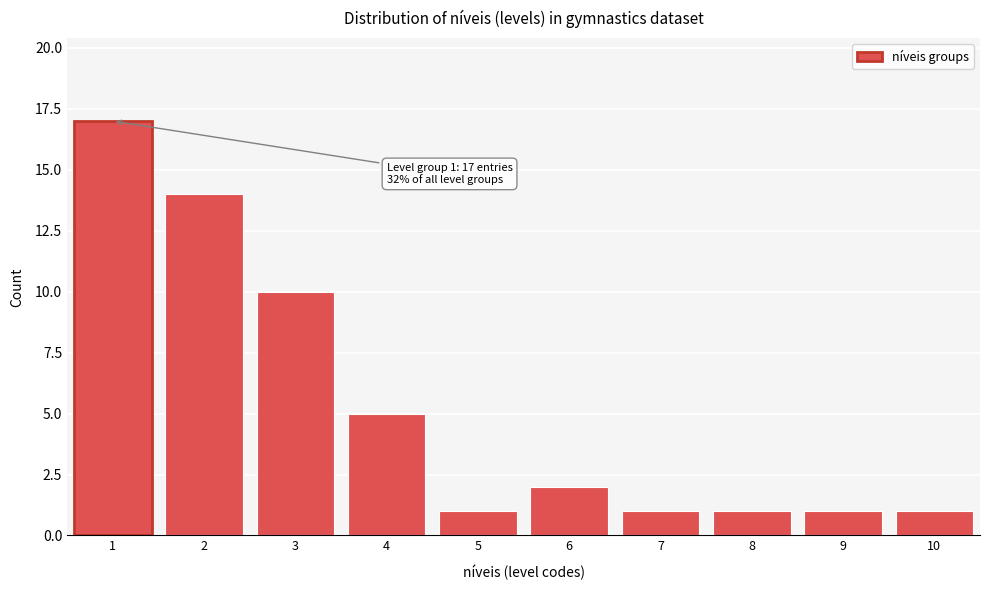

Reading left to right, list all the values displayed in this chart.

17	14	10	5	1	2	1	1	1	1